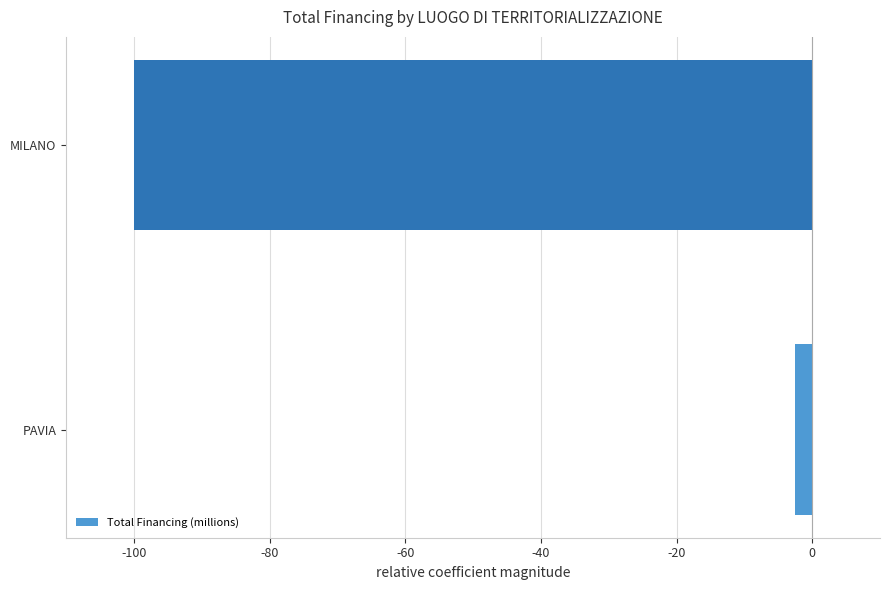

Which has a higher value, MILANO or PAVIA?

PAVIA